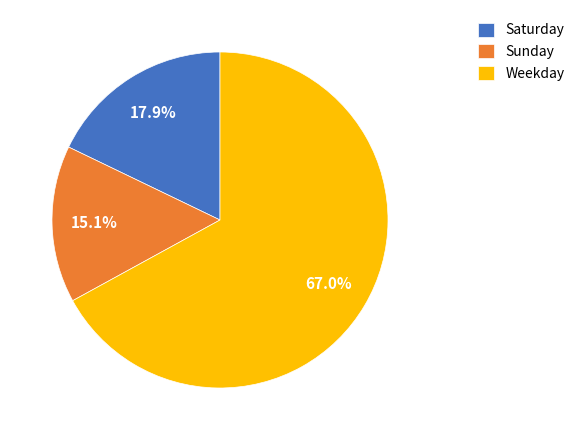

Which has a higher value, Sunday or Saturday?

Saturday